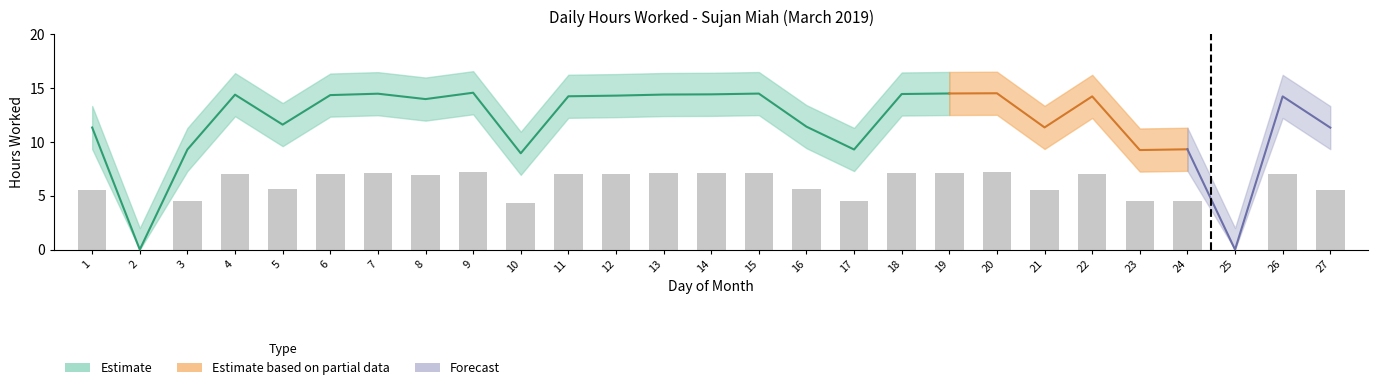

How many series are shown in this chart?

4